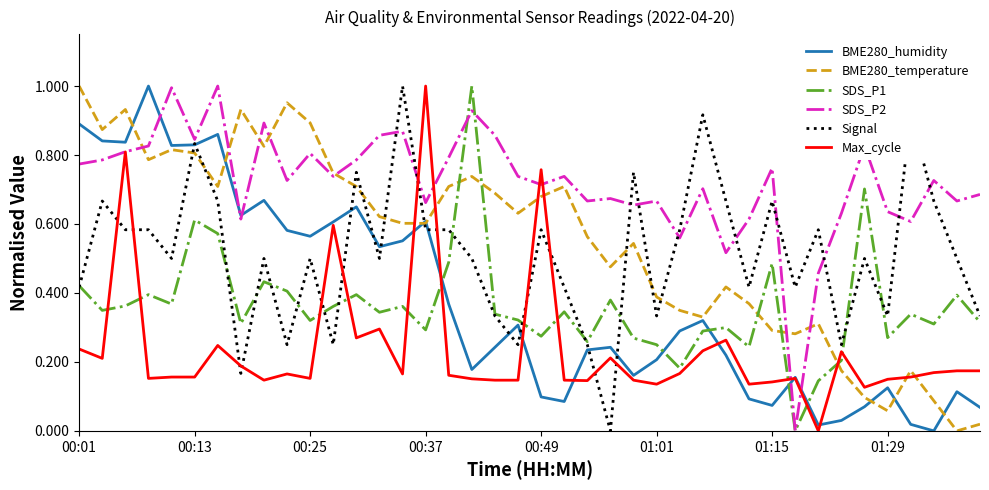

How many Max_cycle values are between 0 and 1?

40